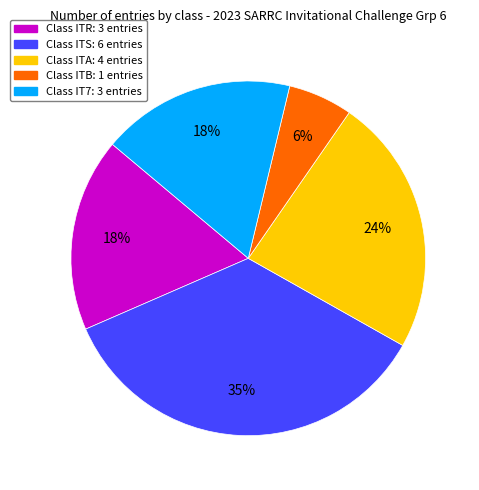

To the nearest percent, what is the difference between the largest and smallest slice percentages?

29%